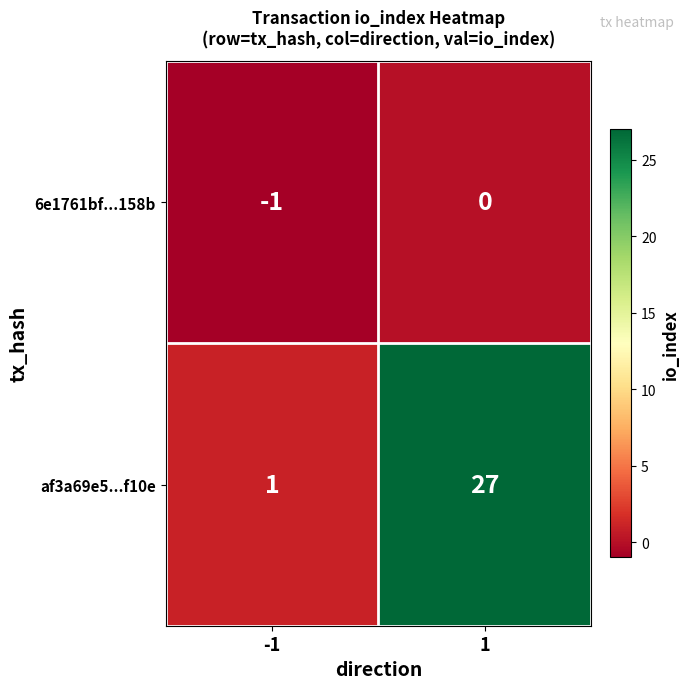

Between -1 and 1, which series saw the biggest shift?

af3a69e5...f10e